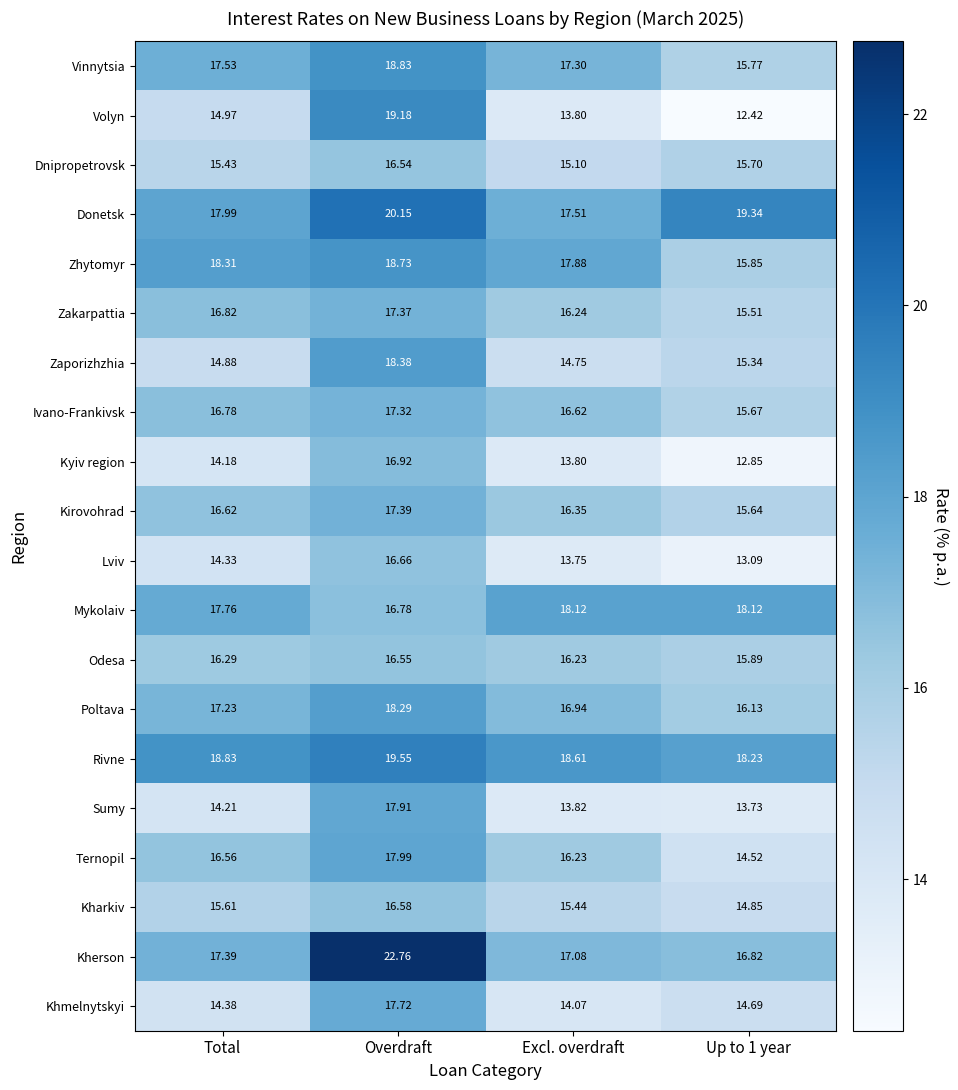

At which category is the sum across all series the highest?

Overdraft